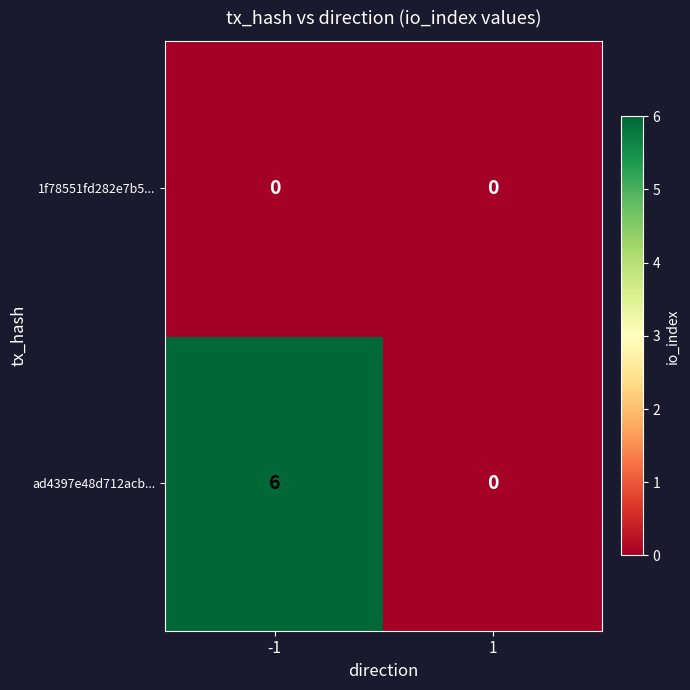

At how many categories does at least one series exceed 2?

1